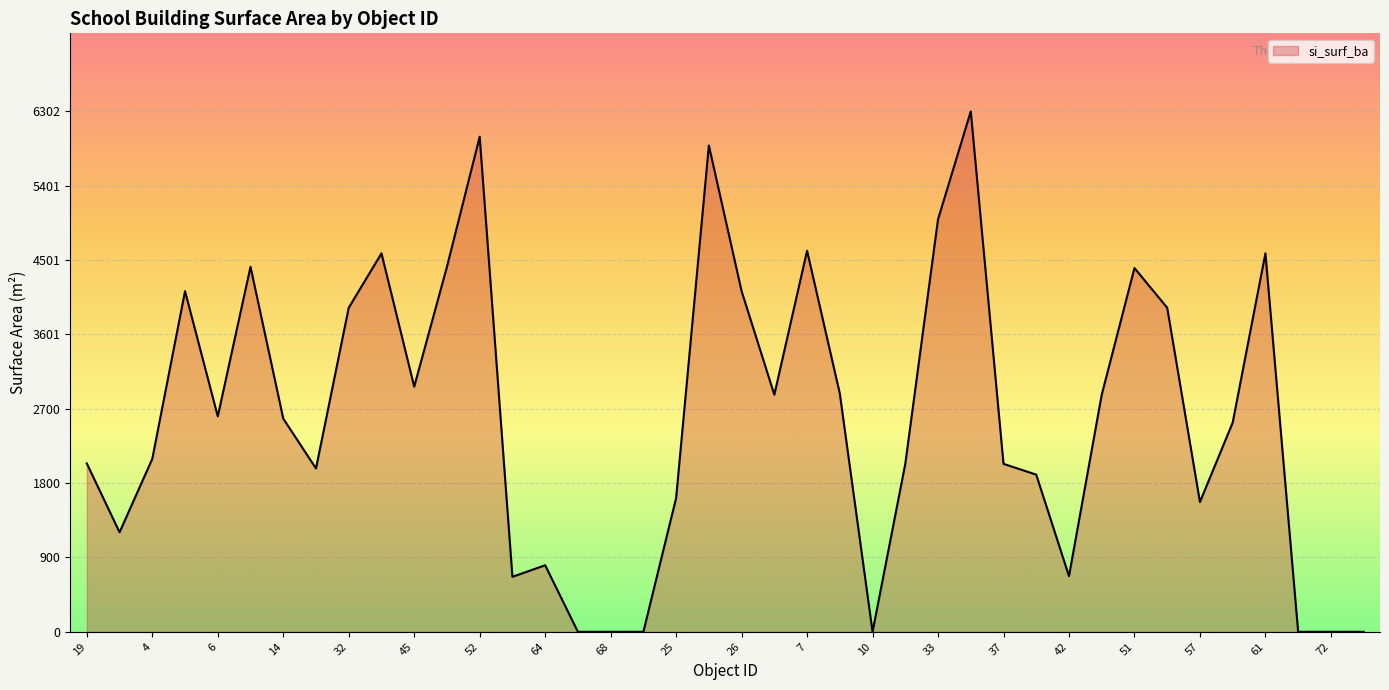

What is the difference between the maximum and minimum values?

6302